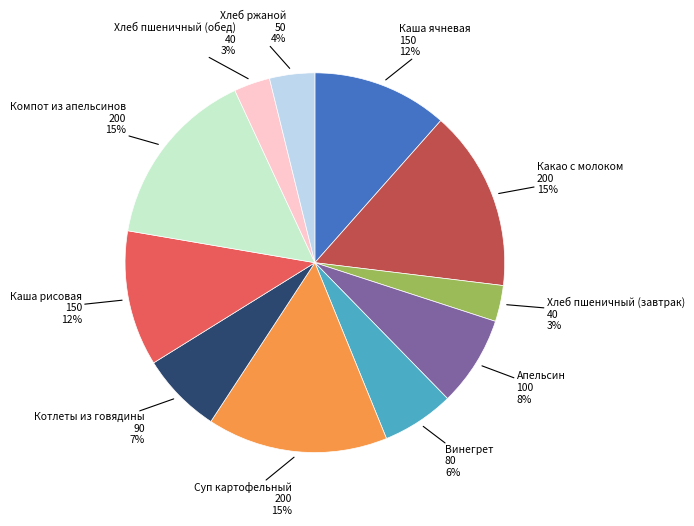

To the nearest percent, what is the difference between the largest and smallest slice percentages?

12%